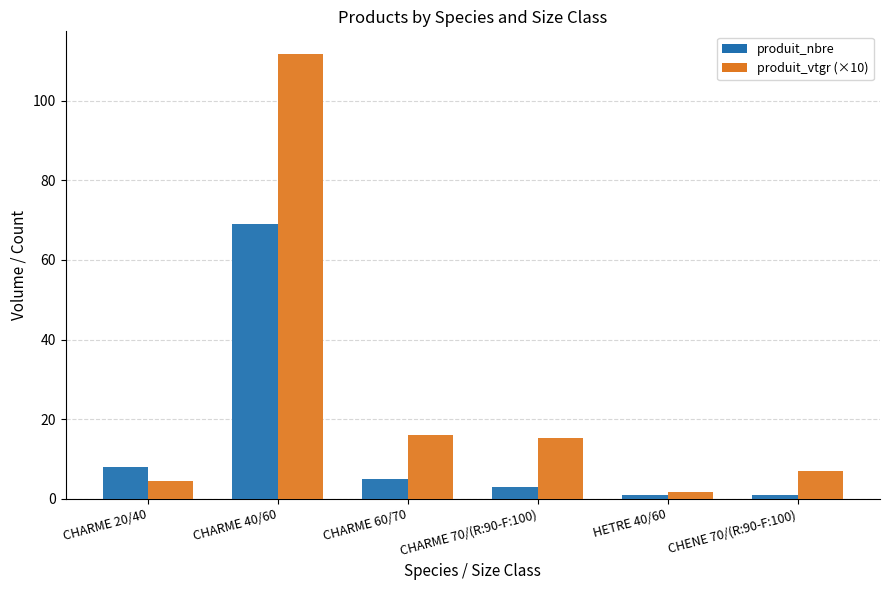

True or false: produit_vtgr (×10) has a value of 15.3 at CHARME 70/(R:90-F:100).

True